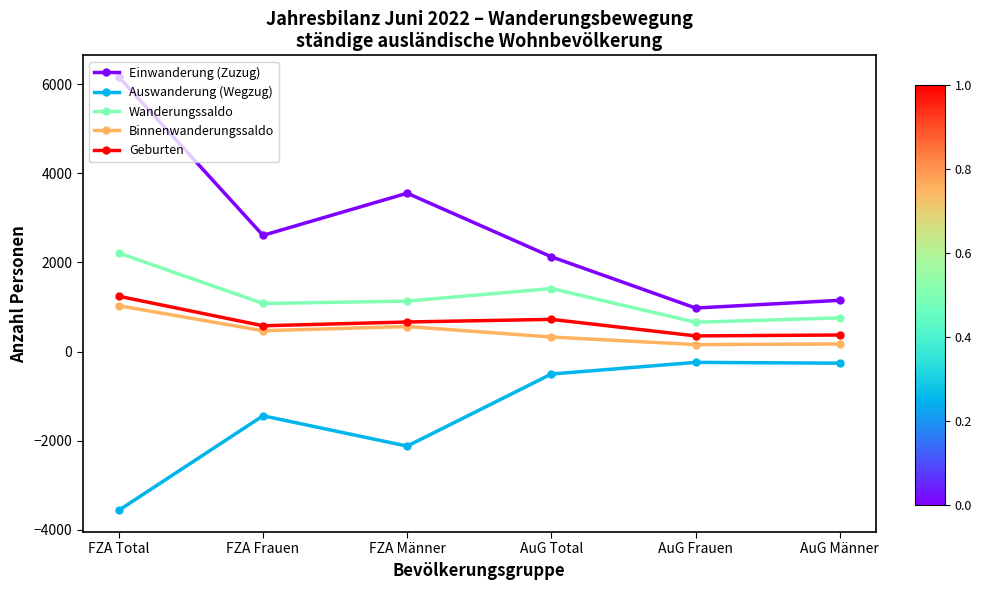

How many data points in Geburten are less than 663?

3